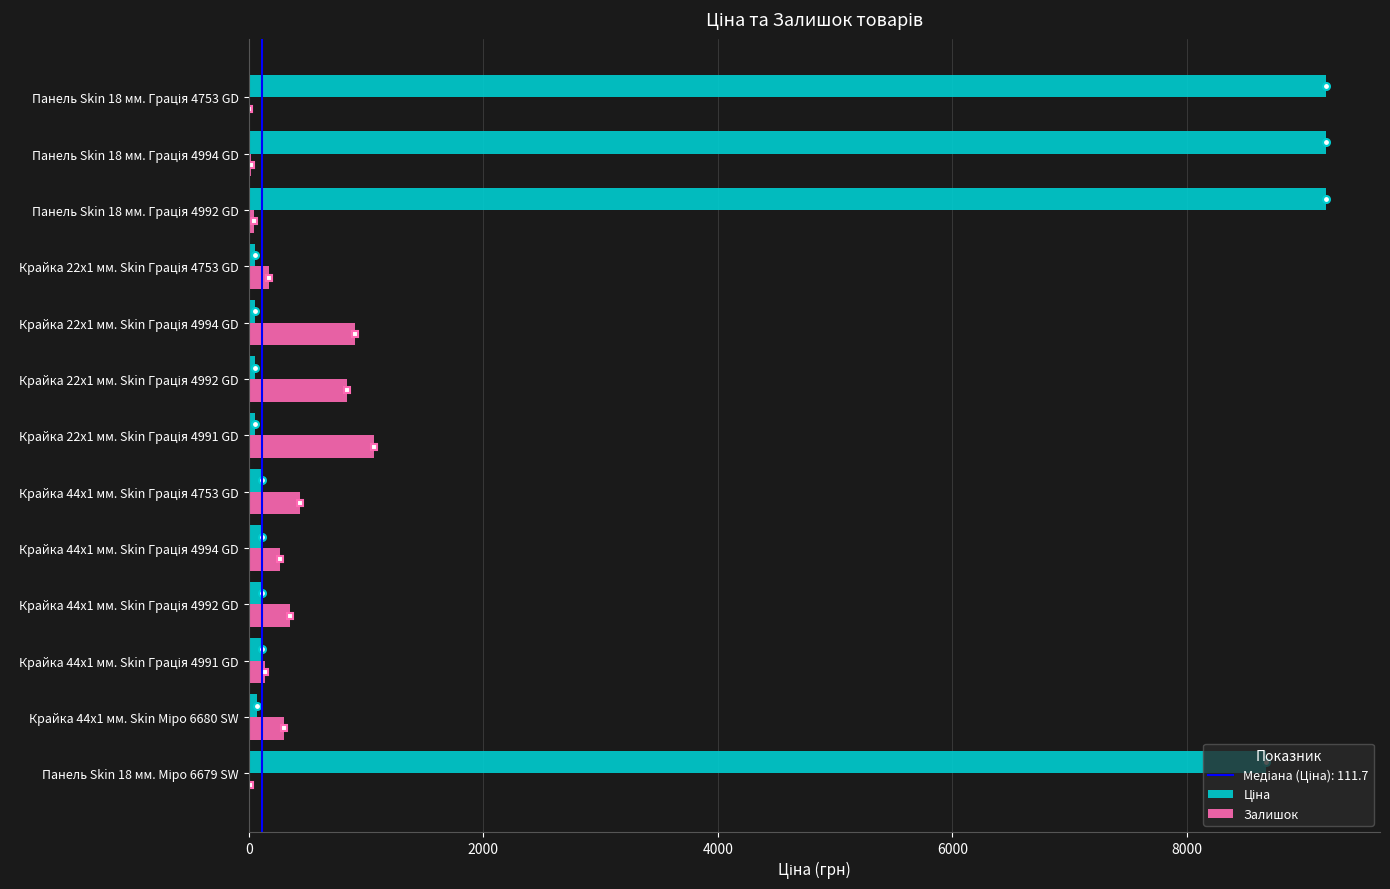

Reading left to right, extract all data points from this chart.

Ціна: 8669.7	70.1	111.7	111.7	111.7	111.7	55.9	55.9	55.9	55.9	9185.9	9185.9	9185.9
Залишок: 15.0	298.0	139.0	350.0	263.0	436.0	1067.0	841.0	910.0	176.0	43.0	16.0	4.0